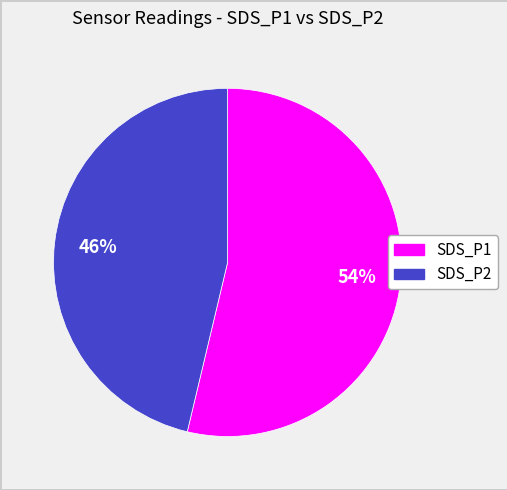

What is the smallest slice in the pie chart?

SDS_P2